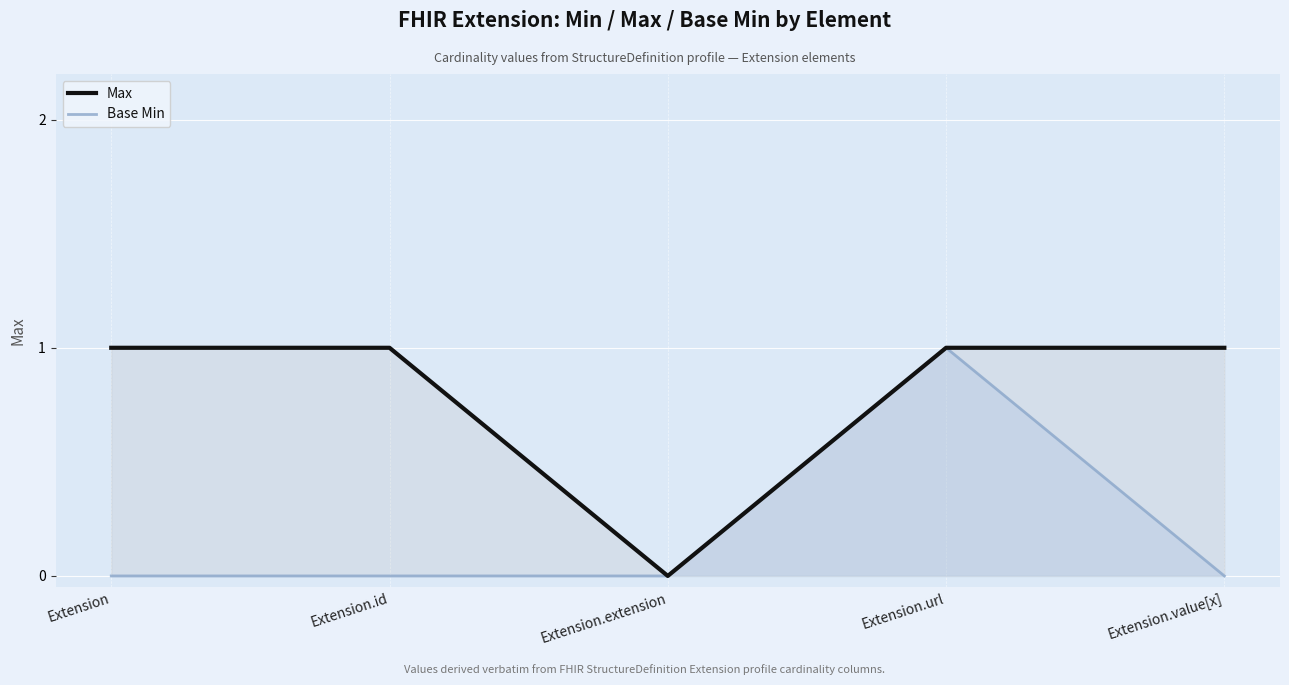

What is the average value of the Max series?

1